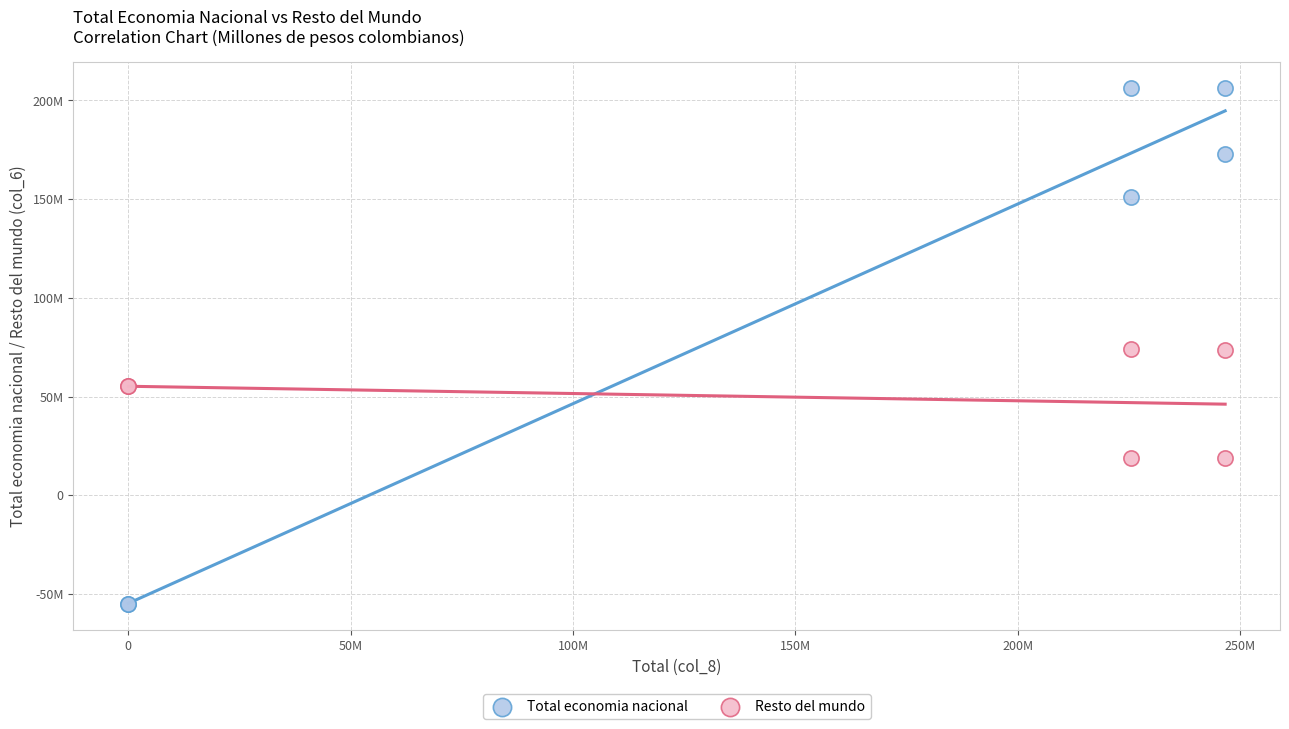

Which series reaches the minimum Y coordinate?

Total economia nacional